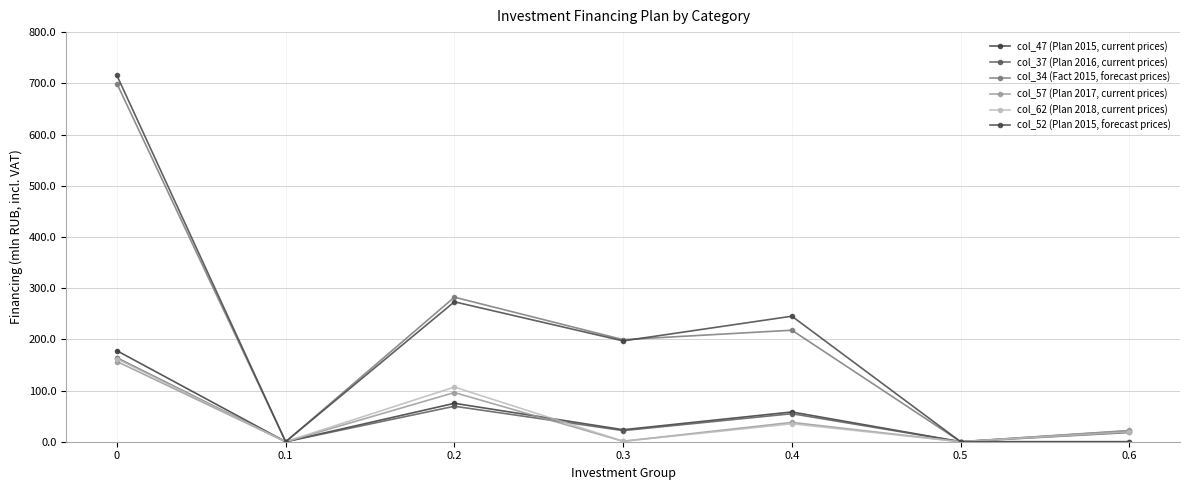

At which label does col_57 (Plan 2017, current prices) reach its minimum?

0.1